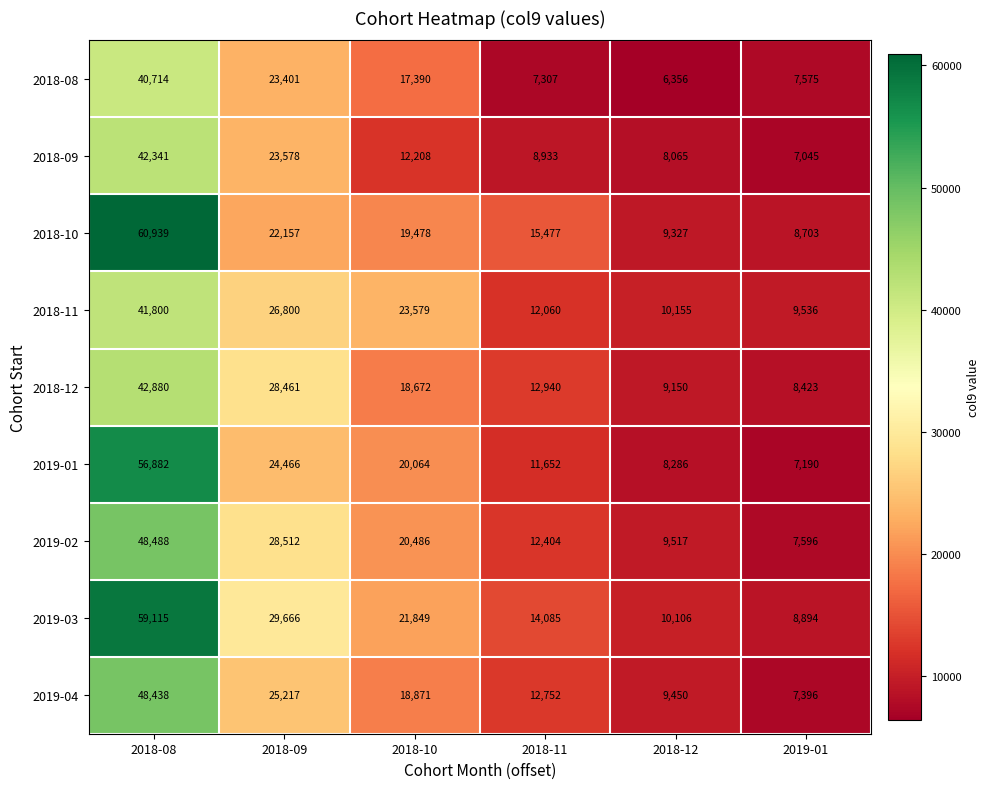

Rank the series by their maximum value, from highest to lowest.

2018-10, 2019-03, 2019-01, 2019-02, 2019-04, 2018-12, 2018-09, 2018-11, 2018-08